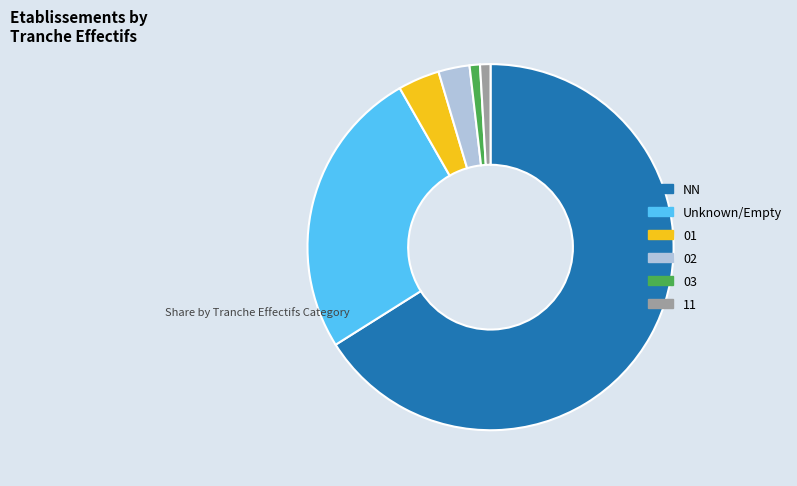

Is 11 the majority of the pie?

No